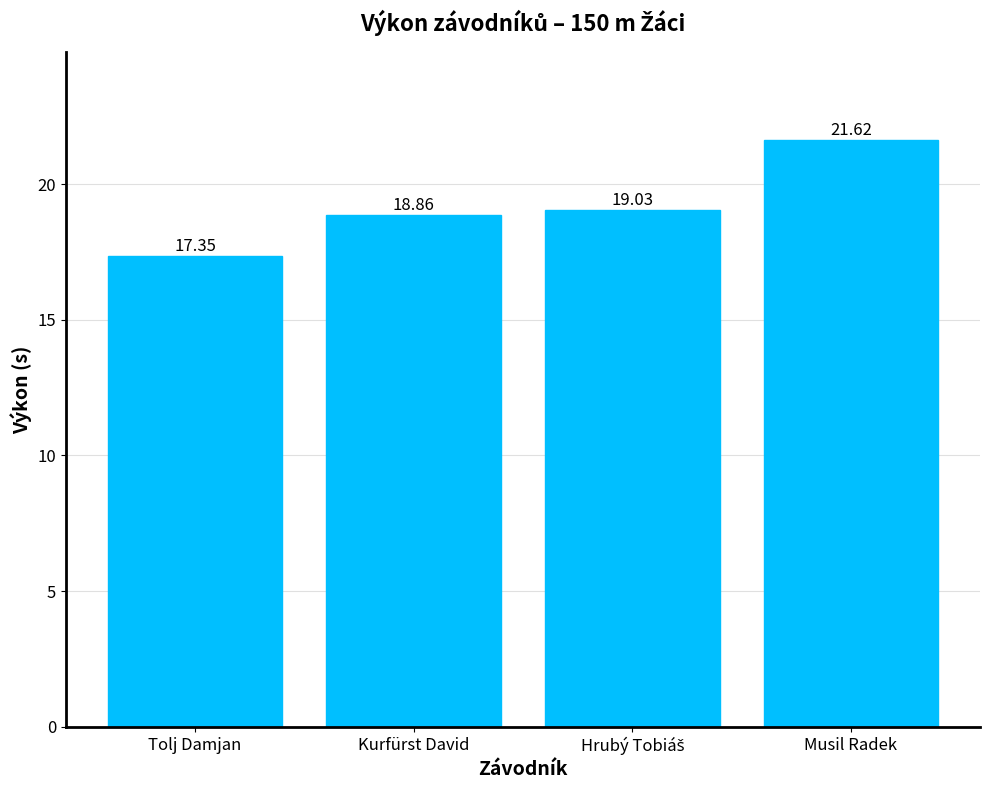

What is the change in value from Kurfürst David to Musil Radek?

+2.8